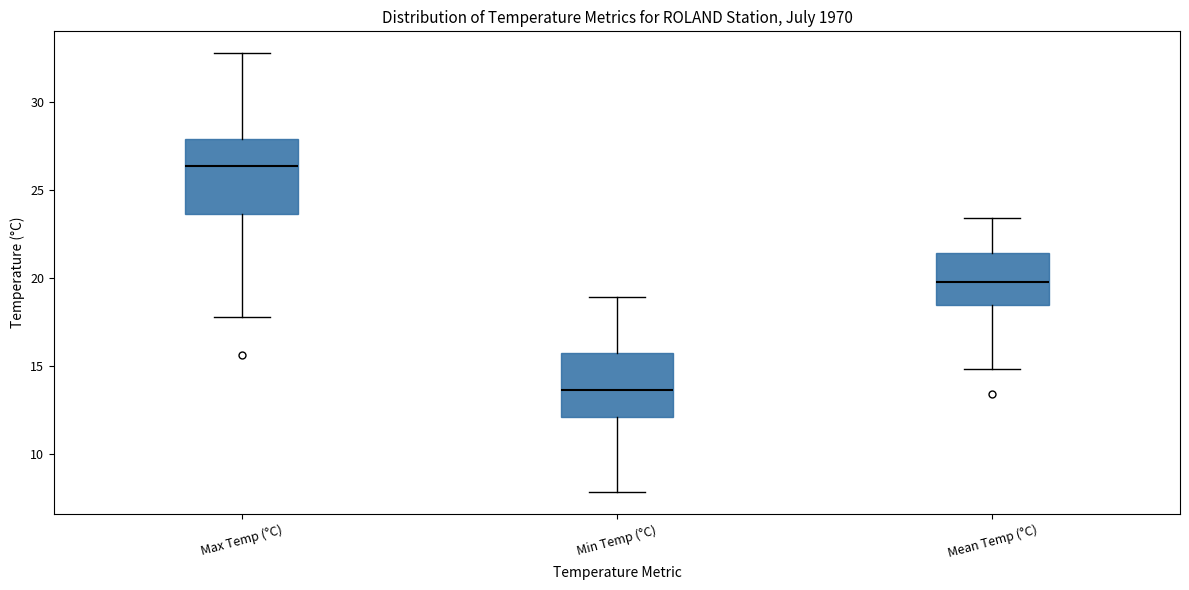

Which box has the lowest median line?

Min Temp (°C)